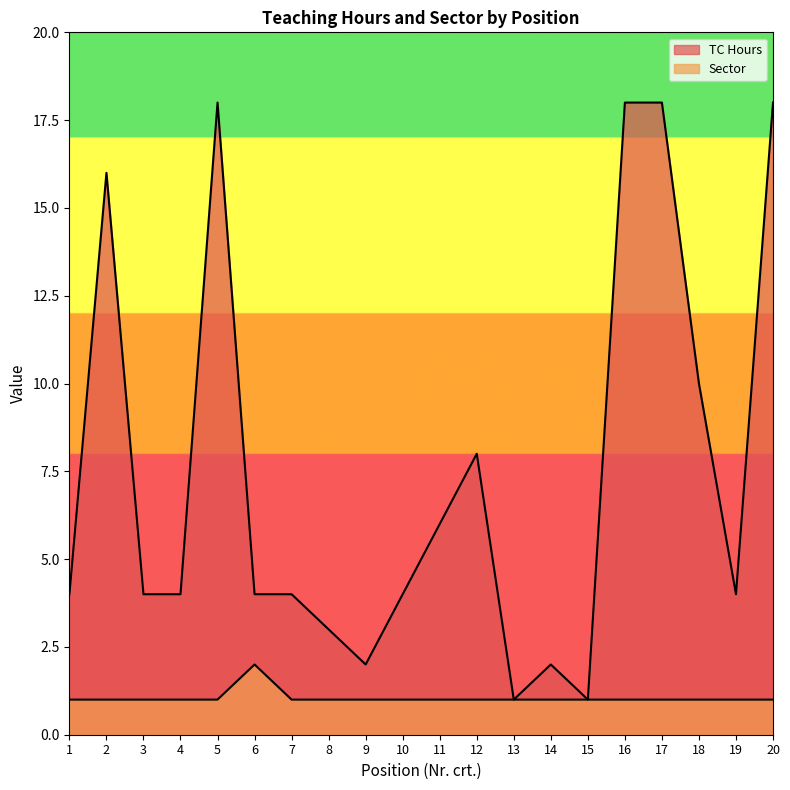

True or false: TC Hours and Sector cross at least once.

False